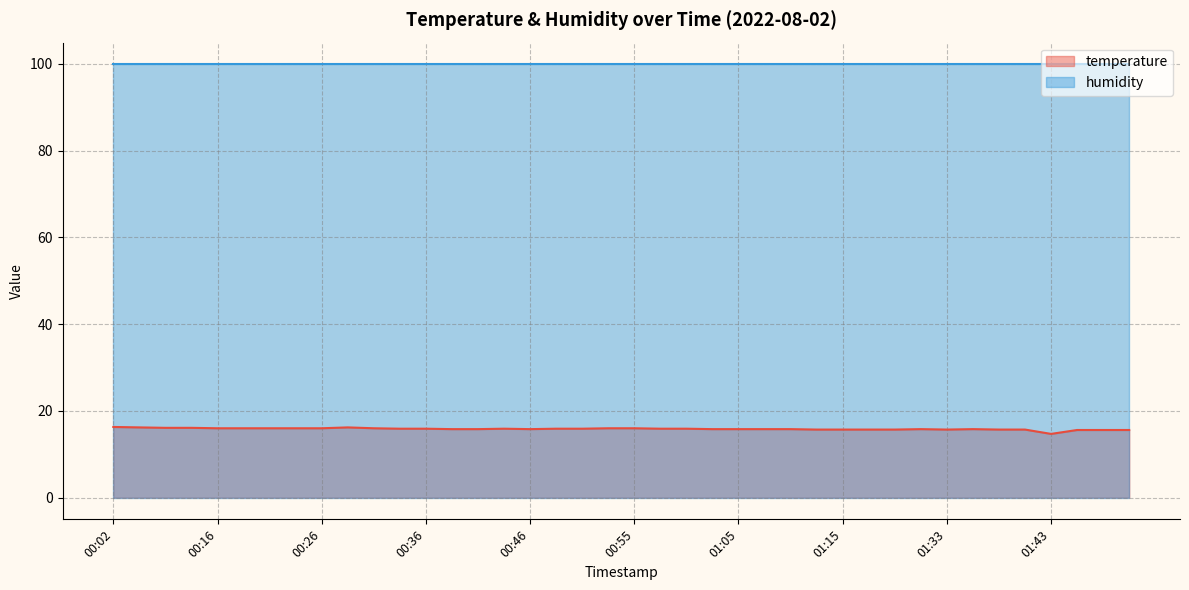

How many points are lower than both their immediate neighbors (excluding endpoints)?

3